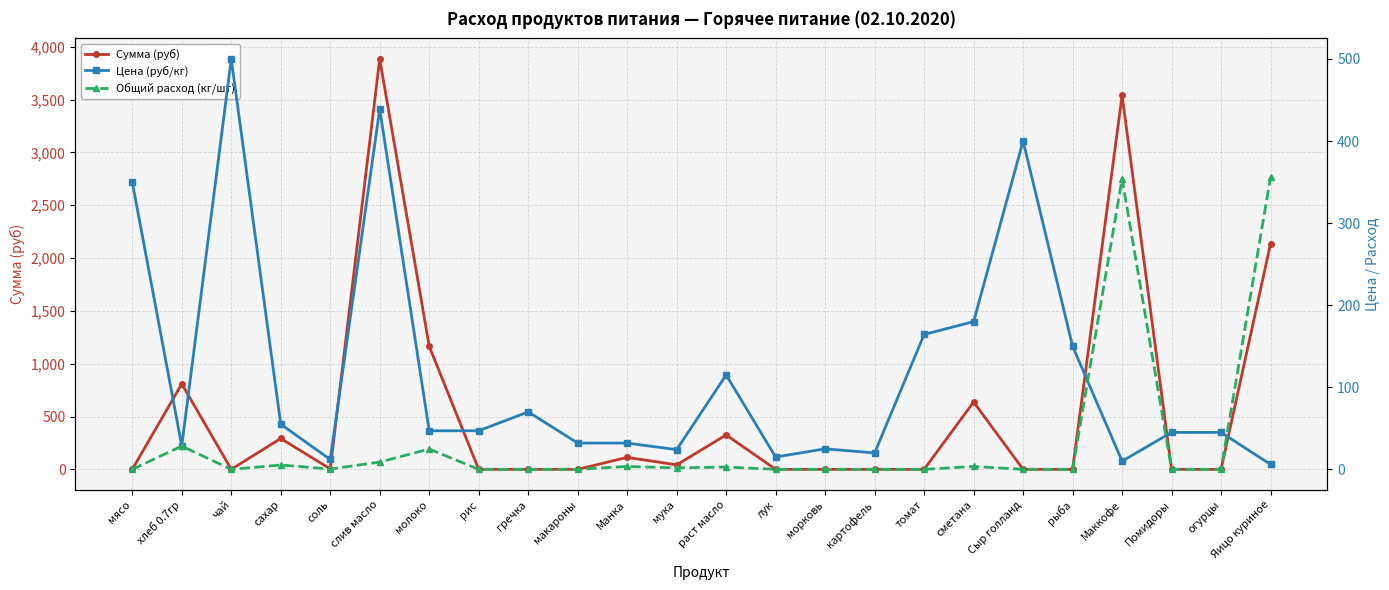

Reading left to right, transcribe all the data shown in this chart.

Сумма (руб): мясо=0.0	хлеб 0.7гр=809.1	чай=0.0	сахар=292.1	соль=4.2	слив масло=3884.2	молоко=1164.7	рис=0.0	гречка=0.0	макароны=0.0	Манка=113.3	мука=42.5	раст масло=325.7	лук=0.0	морковь=0.0	картофель=0.0	томат=0.0	сметана=637.2	Сыр голланд=0.0	рыба=0.0	Маккофе=3540.0	Помидоры=0.0	огурцы=0.0	Яицо куриное=2136.0
Цена (руб/кг): мясо=350.0	хлеб 0.7гр=28.6	чай=500.0	сахар=55.0	соль=12.0	слив масло=438.9	молоко=47.0	рис=47.0	гречка=70.0	макароны=32.0	Манка=32.0	мука=24.0	раст масло=115.0	лук=15.0	морковь=25.0	картофель=20.0	томат=164.3	сметана=180.0	Сыр голланд=400.0	рыба=150.0	Маккофе=10.0	Помидоры=45.0	огурцы=45.0	Яицо куриное=6.0
Общий расход (кг/шт): мясо=0.0	хлеб 0.7гр=28.3	чай=0.0	сахар=5.3	соль=0.4	слив масло=8.8	молоко=24.8	рис=0.0	гречка=0.0	макароны=0.0	Манка=3.5	мука=1.8	раст масло=2.8	лук=0.0	морковь=0.0	картофель=0.0	томат=0.0	сметана=3.5	Сыр голланд=0.0	рыба=0.0	Маккофе=354.0	Помидоры=0.0	огурцы=0.0	Яицо куриное=356.0